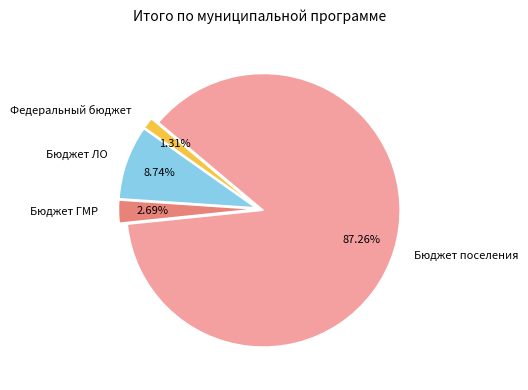

Is the sum of Федеральный бюджет and Бюджет поселения greater than half?

Yes